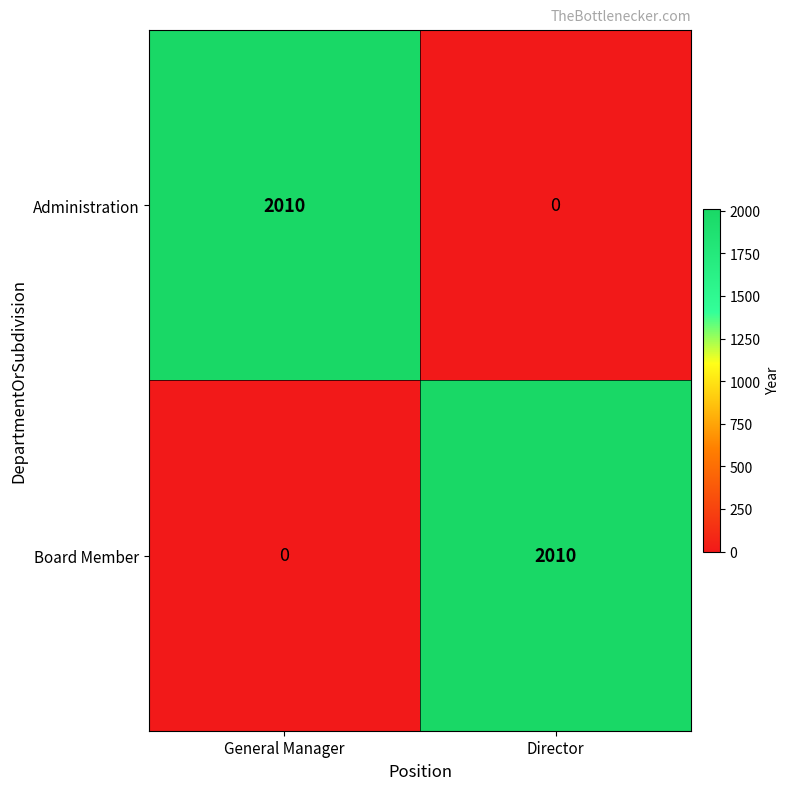

Is the value of Administration at Director greater than the value of Board Member at Director?

No